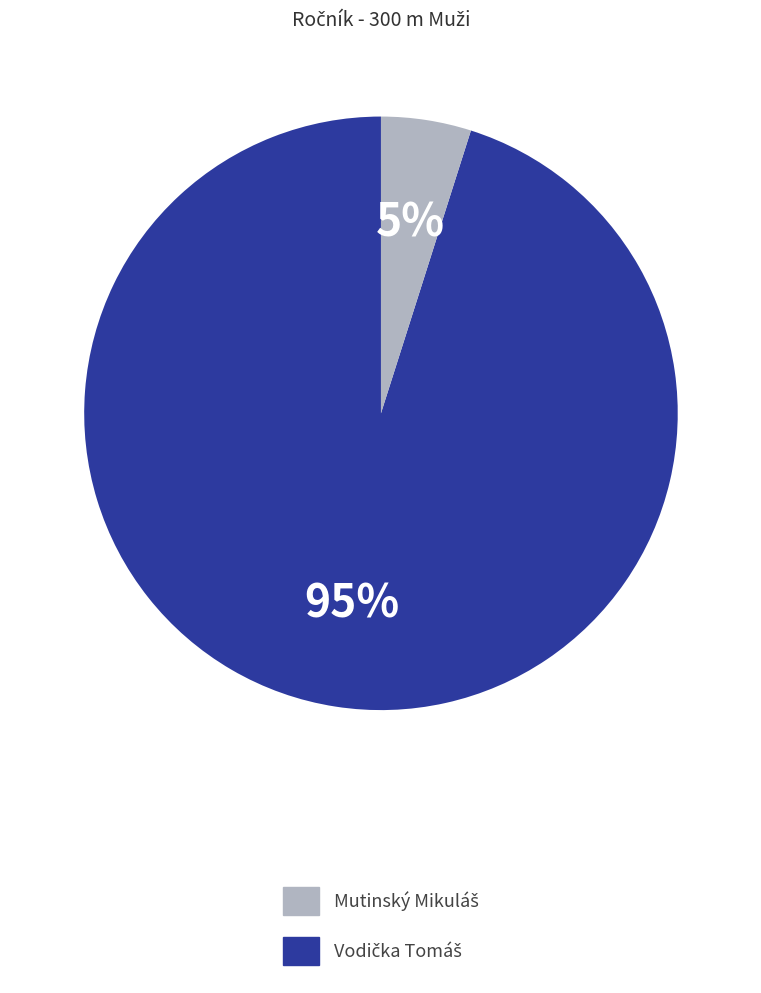

To the nearest percent, what is the average slice percentage?

50%